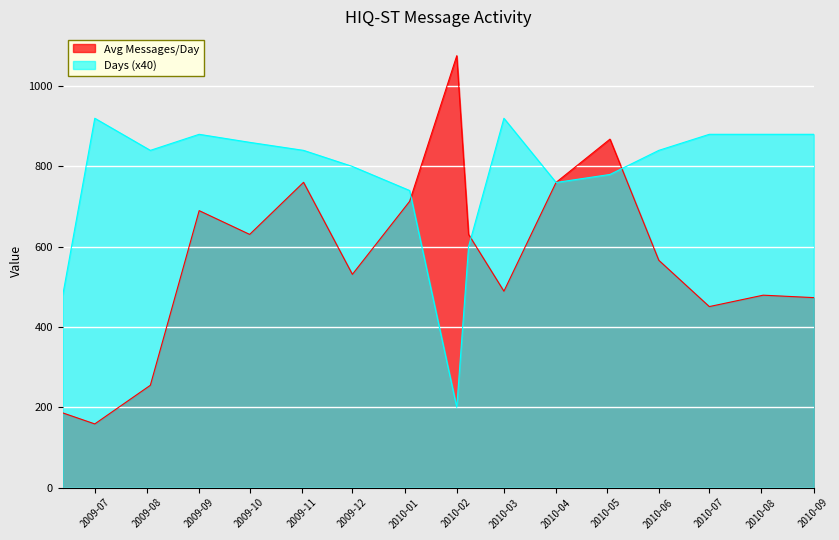

The value of Avg Messages/Day at 2009-10 is 1049.4. True or false?

False